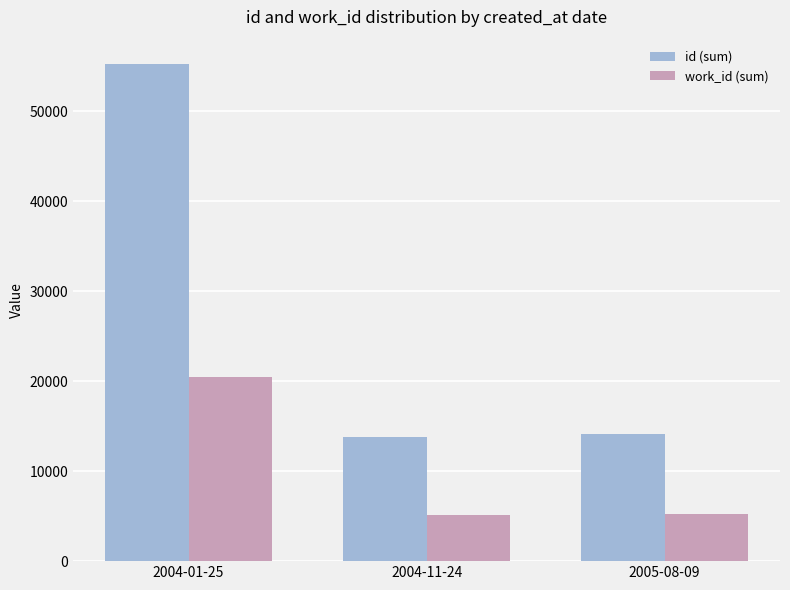

How many groups of bars are there?

3